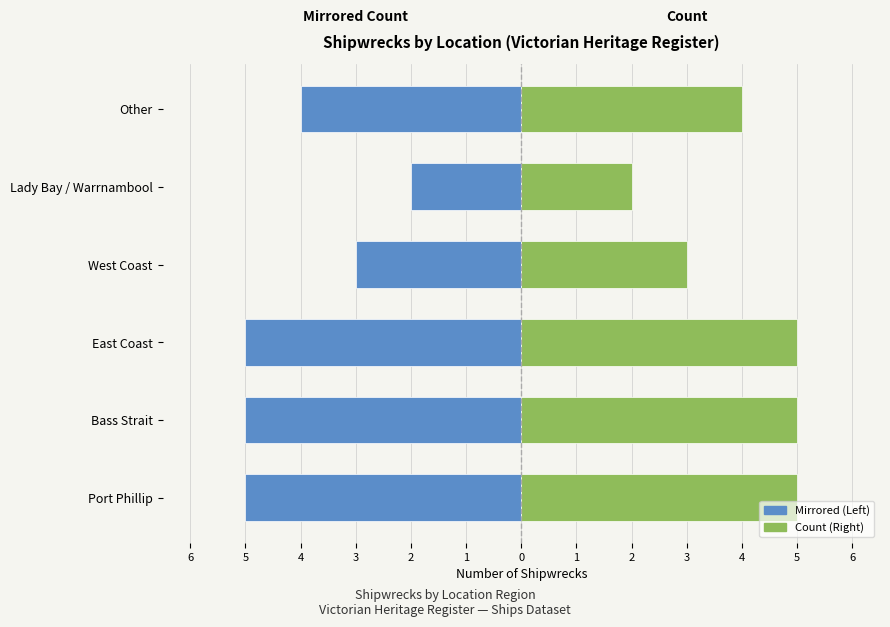

The value of Registered (Mirrored) at Port Phillip is -8. True or false?

False